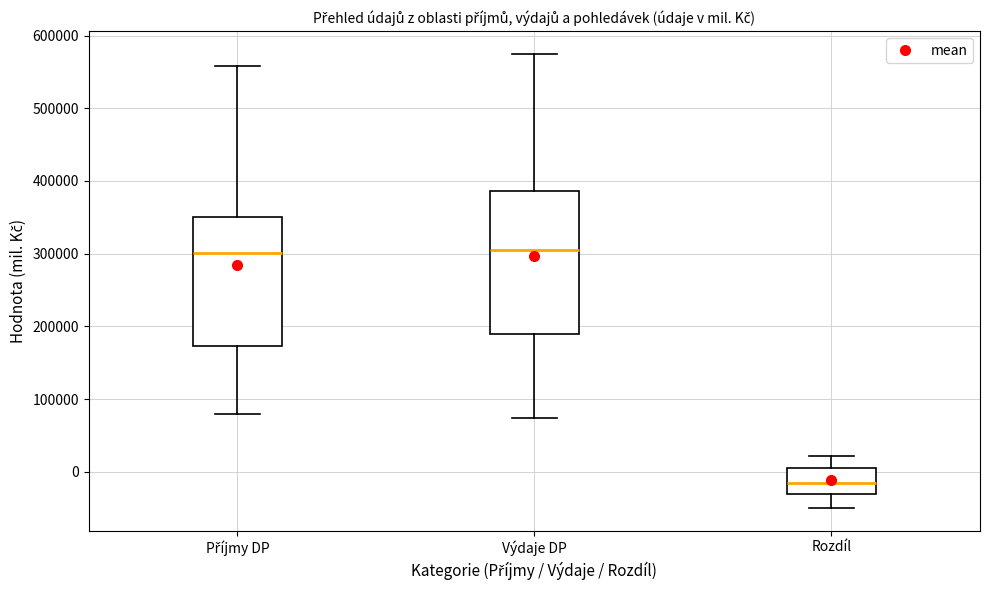

Reading left to right, read every box against the y-axis: the position of its median line, the range the box covers, and the ends of its whiskers. The values are not printed on the chart, so give them approximately, as read against the axis.

Příjmy DP: median 300000, box 170000 to 350000, whiskers 80000 to 560000
Výdaje DP: median 300000, box 190000 to 390000, whiskers 70000 to 570000
Rozdíl: median -20000, box -30000 to 10000, whiskers -50000 to 20000